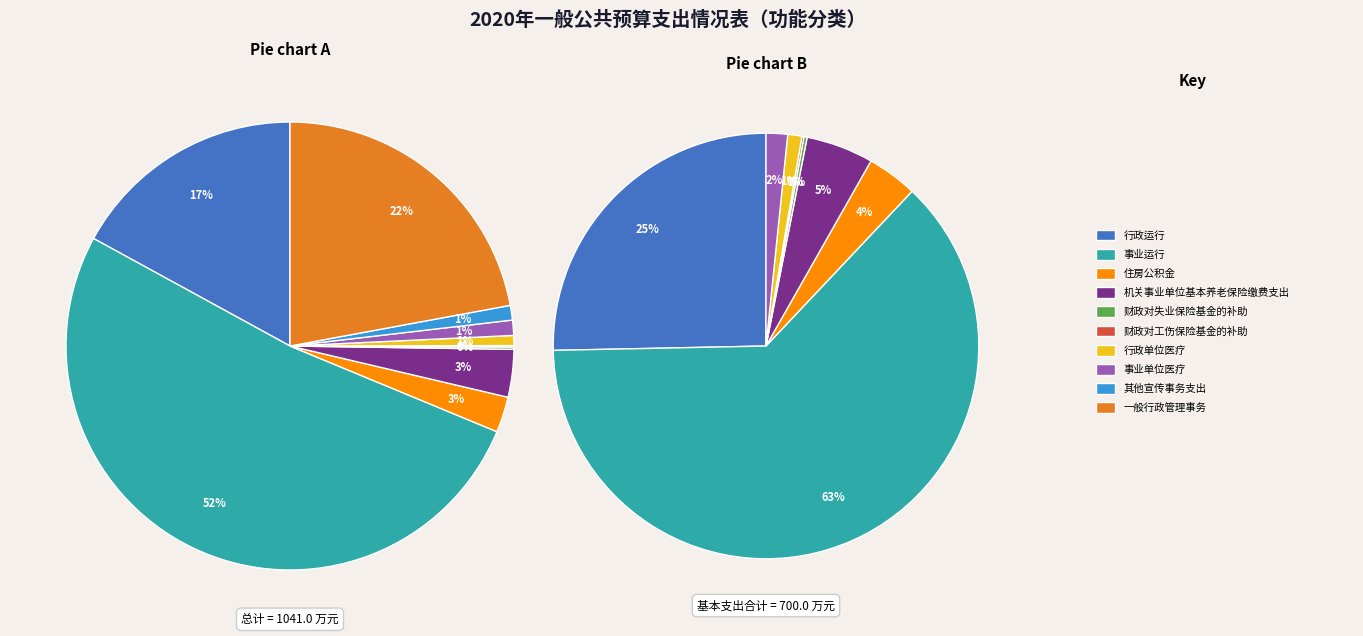

To the nearest percent, what portion does 事业运行 represent?

52%